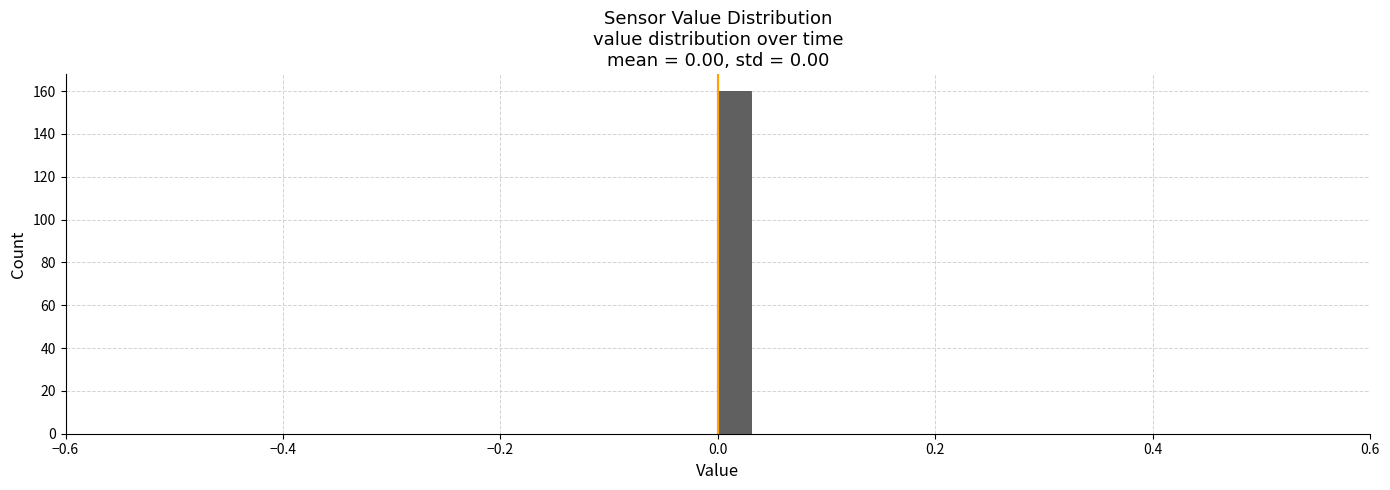

Around what value on the x-axis is the tallest bar? Give the approximate position of its centre, as read against the axis.

0.02